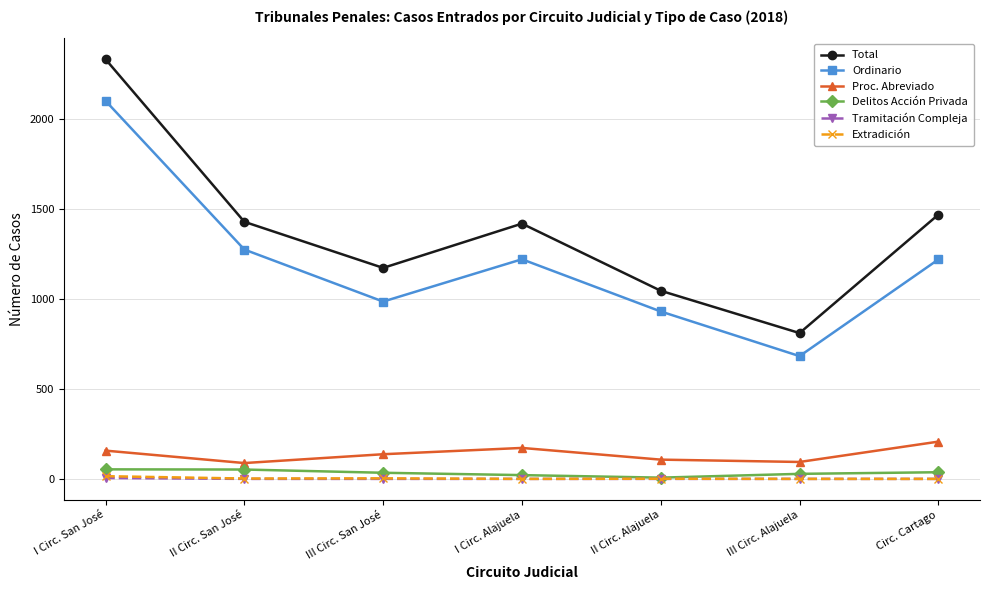

True or false: Extradición has a value of 0 at III Circ. Alajuela.

True